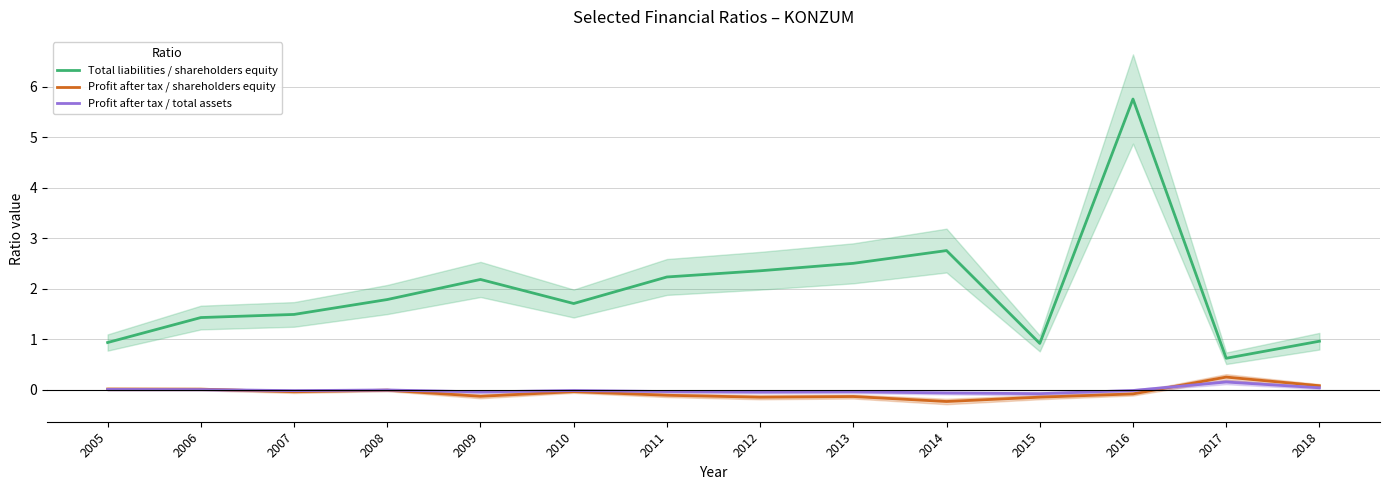

Which series has the largest range (max minus min)?

Total liabilities / shareholders equity